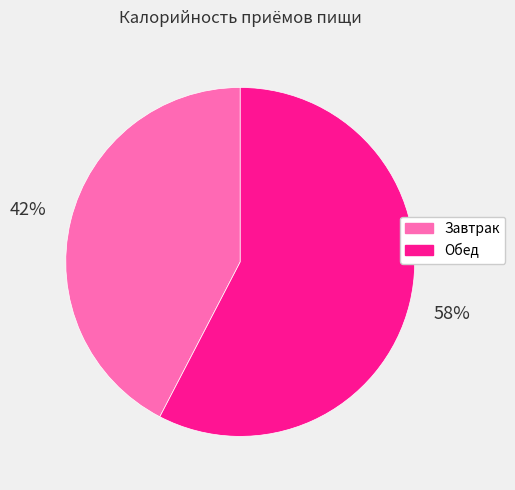

Approximately how many times larger is the value at Завтрак compared to Обед?

0.7